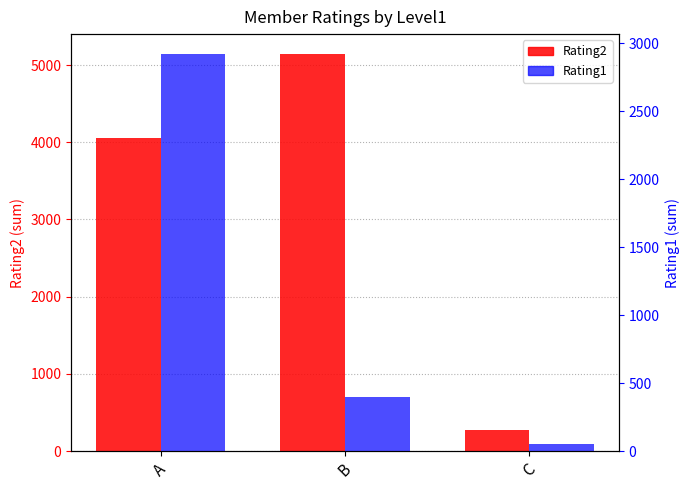

The Rating2 series shows 1317 at B. True or false?

False